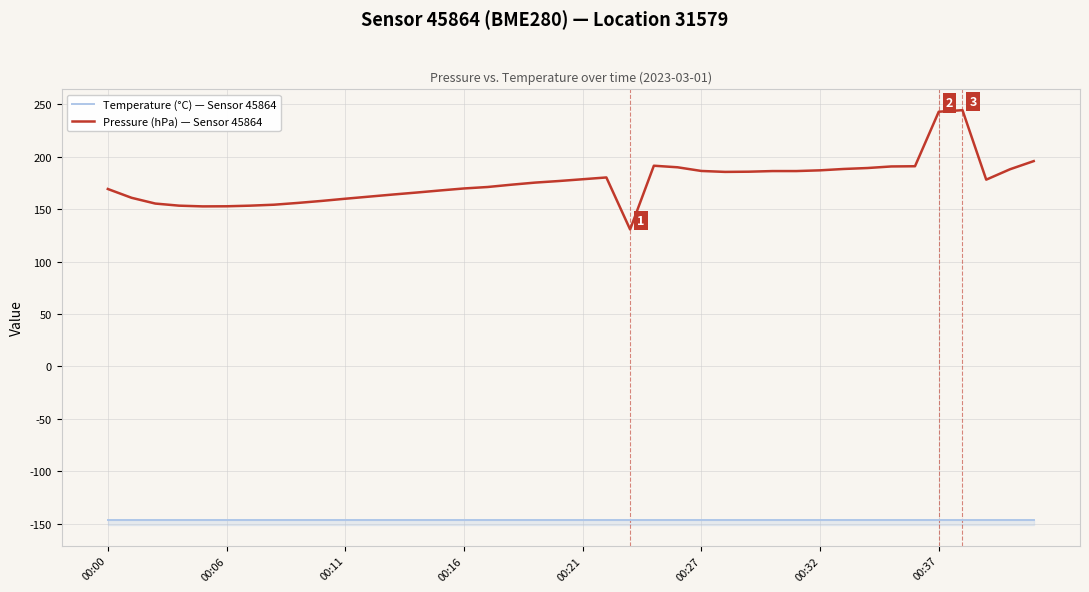

True or false: Temperature (°C) — Sensor 45864 and Pressure (hPa) — Sensor 45864 intersect in this chart.

False